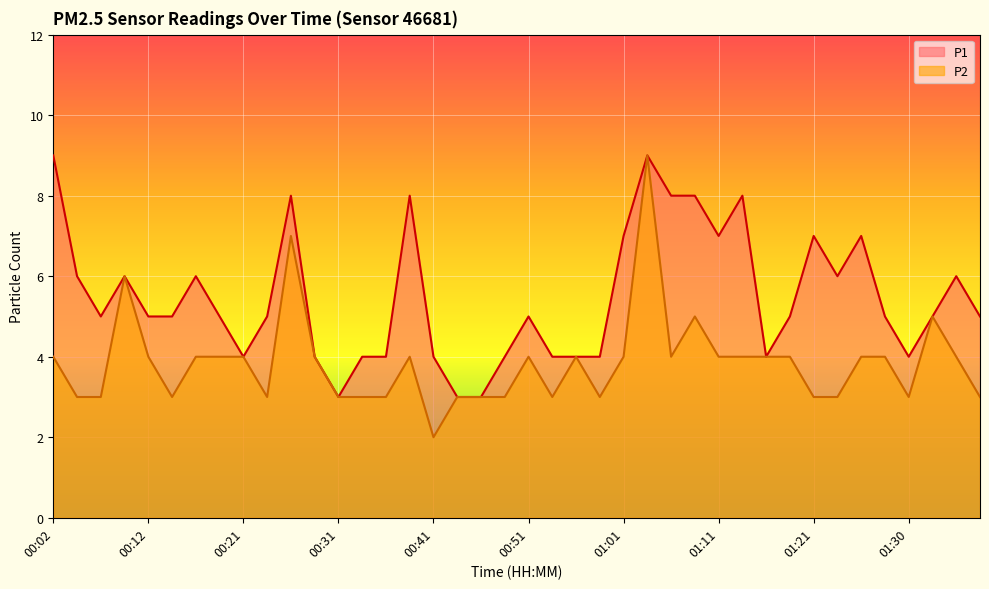

Does the chart display data point markers on the line(s)?

No